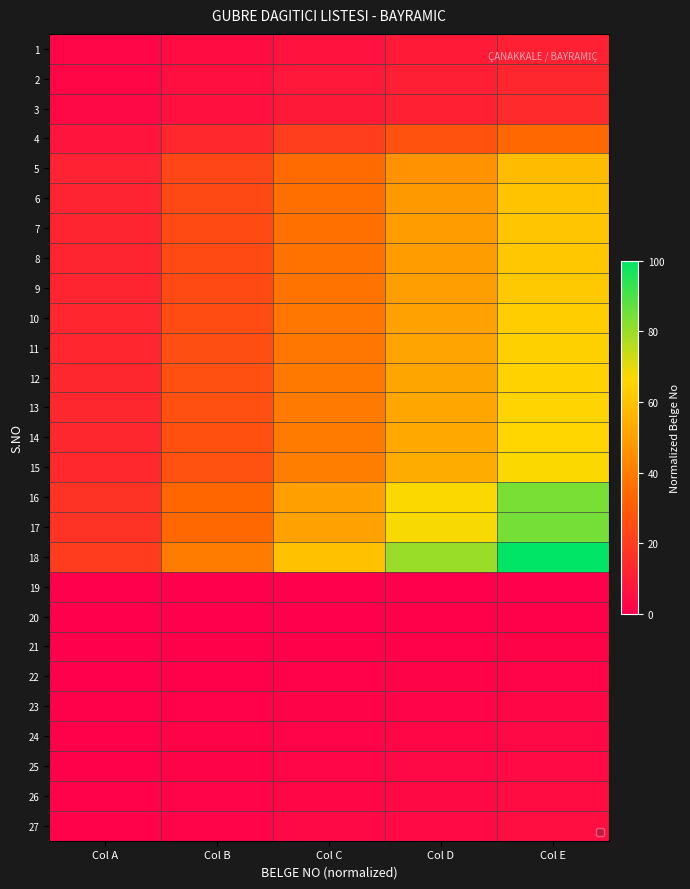

Reading left to right, what are all the values shown in this chart?

1: Col A=2.2	Col B=4.3	Col C=6.5	Col D=8.6	Col E=10.8
2: Col A=2.6	Col B=5.3	Col C=7.9	Col D=10.5	Col E=13.2
3: Col A=2.8	Col B=5.5	Col C=8.3	Col D=11.0	Col E=13.8
4: Col A=6.8	Col B=13.7	Col C=20.5	Col D=27.3	Col E=34.1
5: Col A=11.6	Col B=23.2	Col C=34.9	Col D=46.5	Col E=58.1
6: Col A=12.1	Col B=24.2	Col C=36.3	Col D=48.4	Col E=60.5
7: Col A=12.2	Col B=24.4	Col C=36.6	Col D=48.9	Col E=61.1
8: Col A=12.3	Col B=24.7	Col C=37.0	Col D=49.3	Col E=61.7
9: Col A=12.5	Col B=24.9	Col C=37.4	Col D=49.8	Col E=62.3
10: Col A=12.7	Col B=25.4	Col C=38.1	Col D=50.8	Col E=63.5
11: Col A=12.8	Col B=25.6	Col C=38.4	Col D=51.3	Col E=64.1
12: Col A=12.9	Col B=25.9	Col C=38.8	Col D=51.7	Col E=64.7
13: Col A=13.1	Col B=26.1	Col C=39.2	Col D=52.2	Col E=65.3
14: Col A=13.2	Col B=26.3	Col C=39.5	Col D=52.7	Col E=65.9
15: Col A=13.4	Col B=26.8	Col C=40.2	Col D=53.7	Col E=67.1
16: Col A=16.8	Col B=33.5	Col C=50.3	Col D=67.1	Col E=83.8
17: Col A=16.9	Col B=33.8	Col C=50.7	Col D=67.5	Col E=84.4
18: Col A=20.0	Col B=40.0	Col C=60.0	Col D=80.0	Col E=100.0
19: Col A=0.0	Col B=0.0	Col C=0.0	Col D=0.0	Col E=0.0
20: Col A=0.1	Col B=0.2	Col C=0.4	Col D=0.5	Col E=0.6
21: Col A=0.2	Col B=0.5	Col C=0.7	Col D=1.0	Col E=1.2
22: Col A=0.4	Col B=0.7	Col C=1.1	Col D=1.4	Col E=1.8
23: Col A=0.5	Col B=1.0	Col C=1.4	Col D=1.9	Col E=2.4
24: Col A=0.6	Col B=1.2	Col C=1.8	Col D=2.4	Col E=3.0
25: Col A=0.7	Col B=1.4	Col C=2.2	Col D=2.9	Col E=3.6
26: Col A=0.8	Col B=1.7	Col C=2.5	Col D=3.4	Col E=4.2
27: Col A=1.0	Col B=1.9	Col C=2.9	Col D=3.8	Col E=4.8